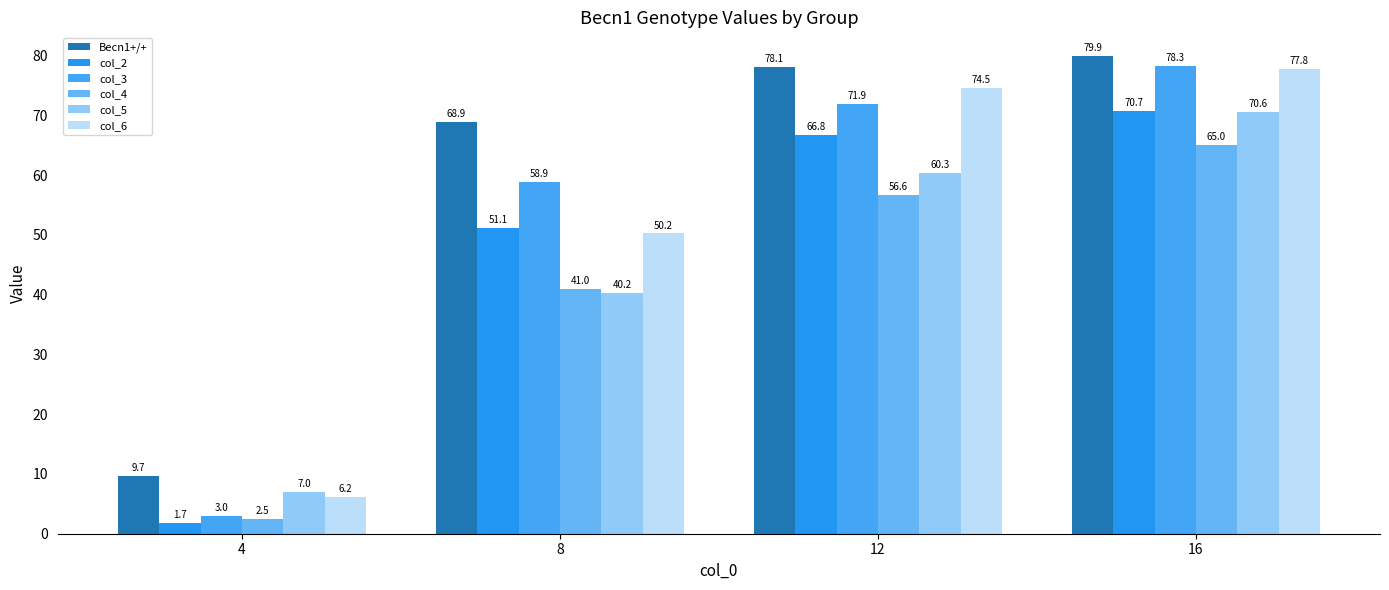

At which label does Becn1+/+ reach its peak?

16